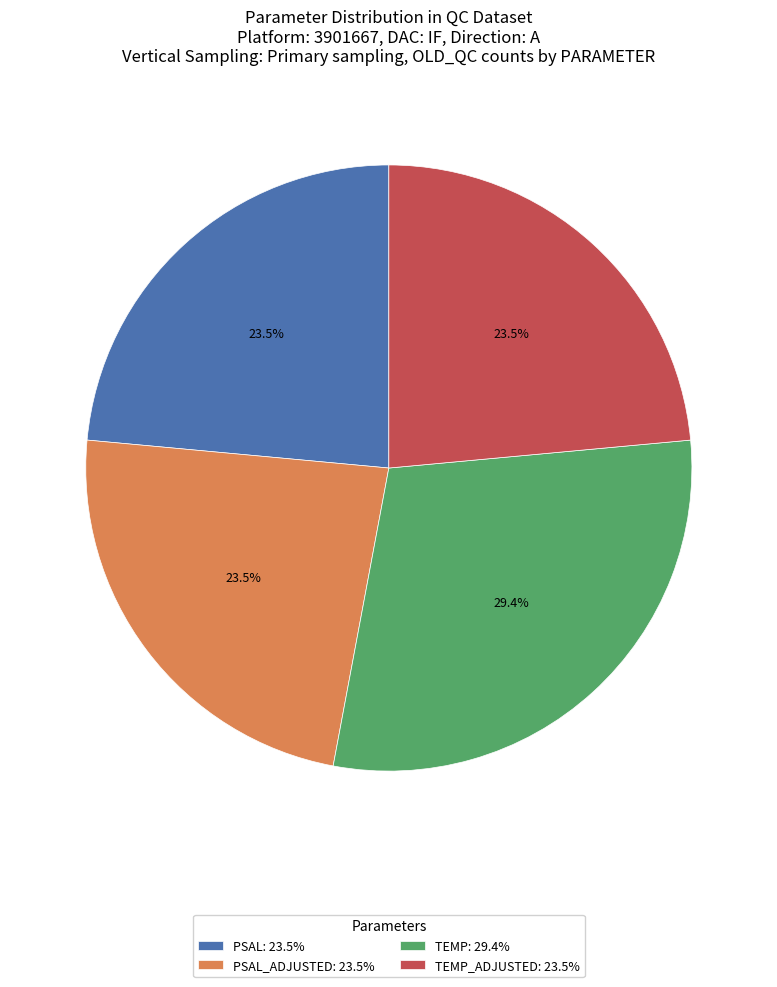

How many segments does this pie chart have?

4